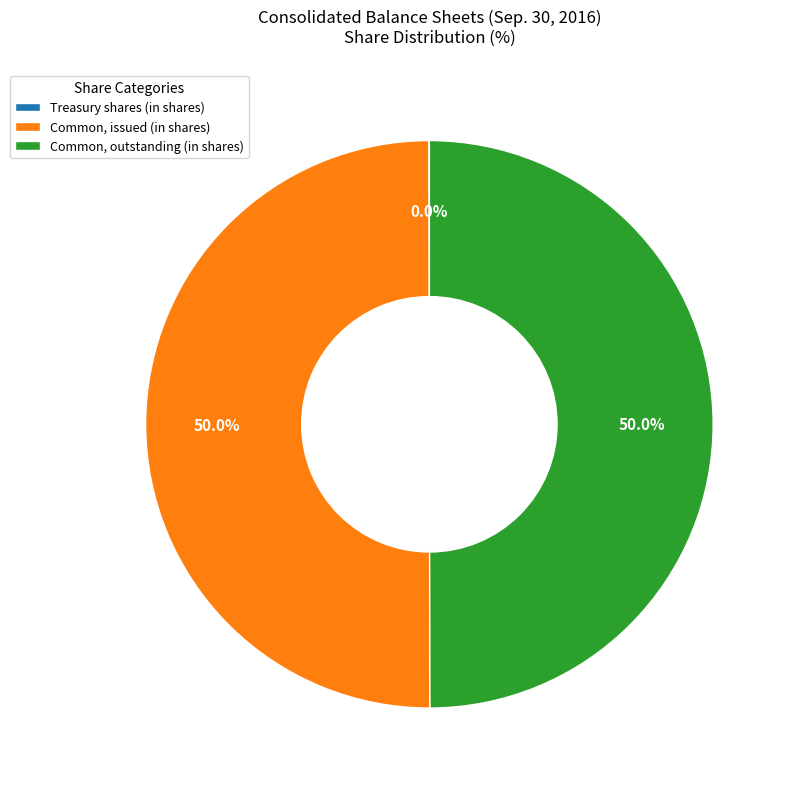

To the nearest percent, what is the average slice percentage?

33%